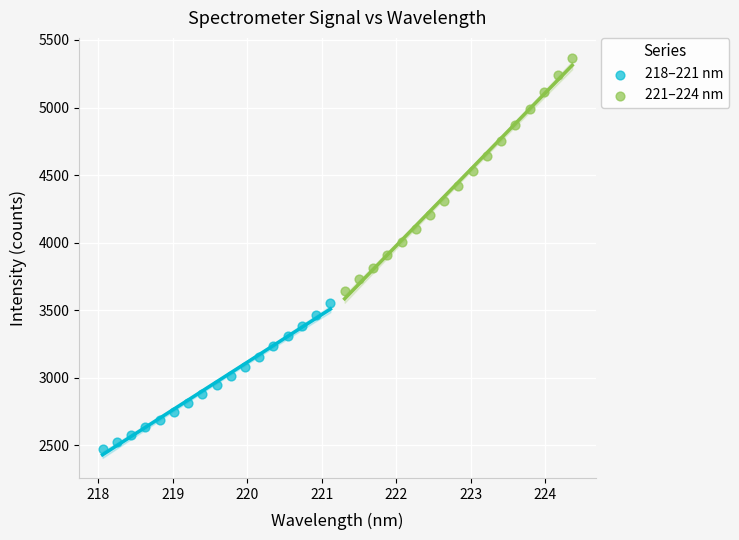

Which series has the widest spread of Y values?

221–224 nm